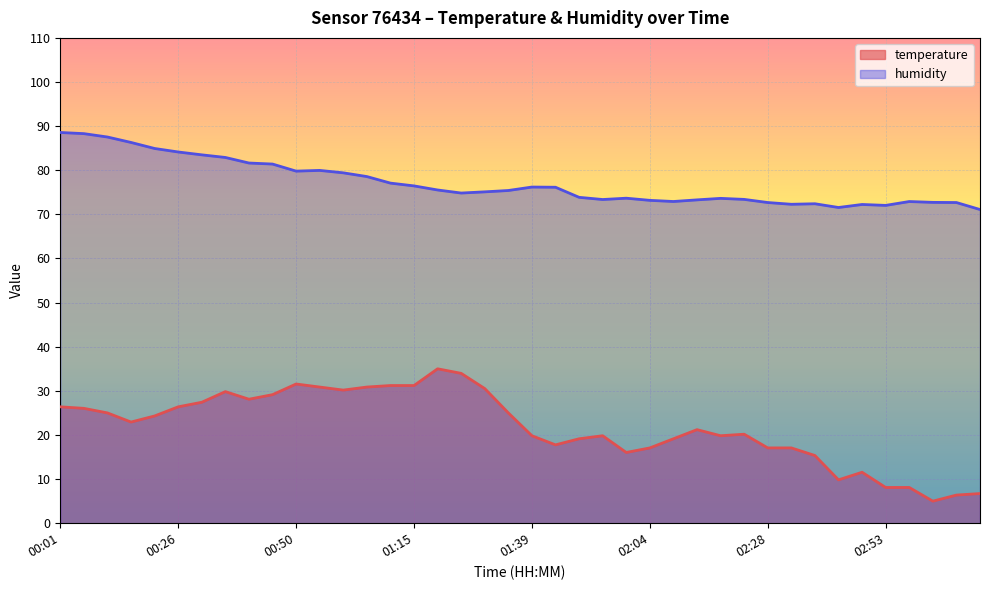

List the series in order of their overall mean, lowest first.

temperature, humidity